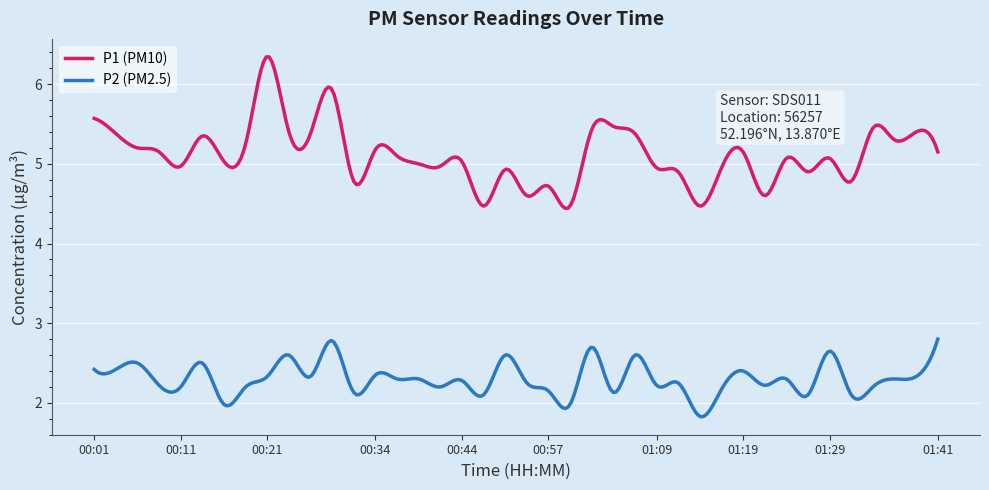

At how many categories does at least one series exceed 1?

300